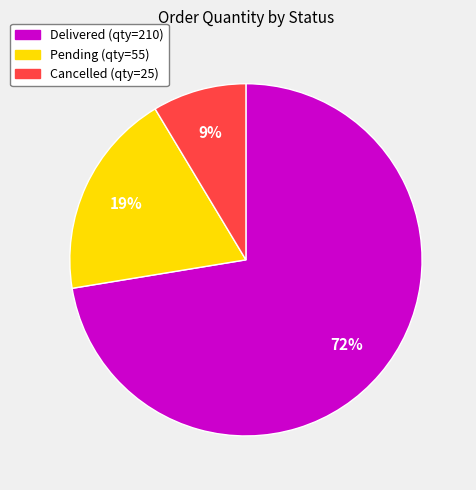

To the nearest percent, what is the average slice percentage?

33%